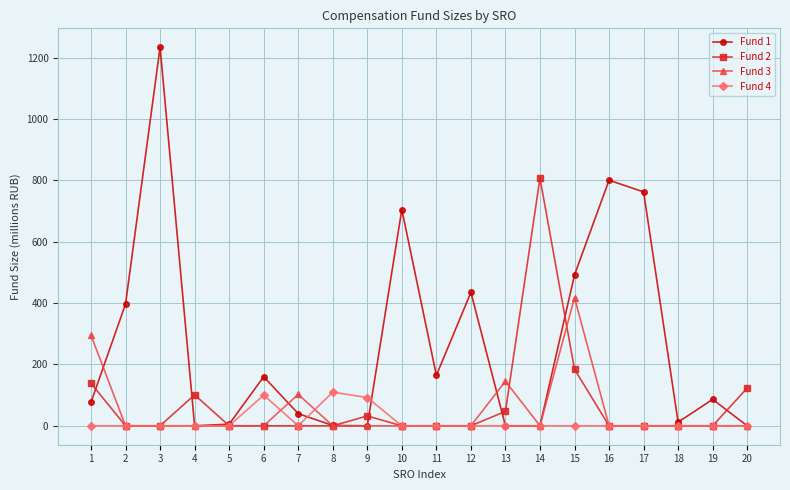

True or false: Fund 4 has more than 1 points higher than both neighbors.

True